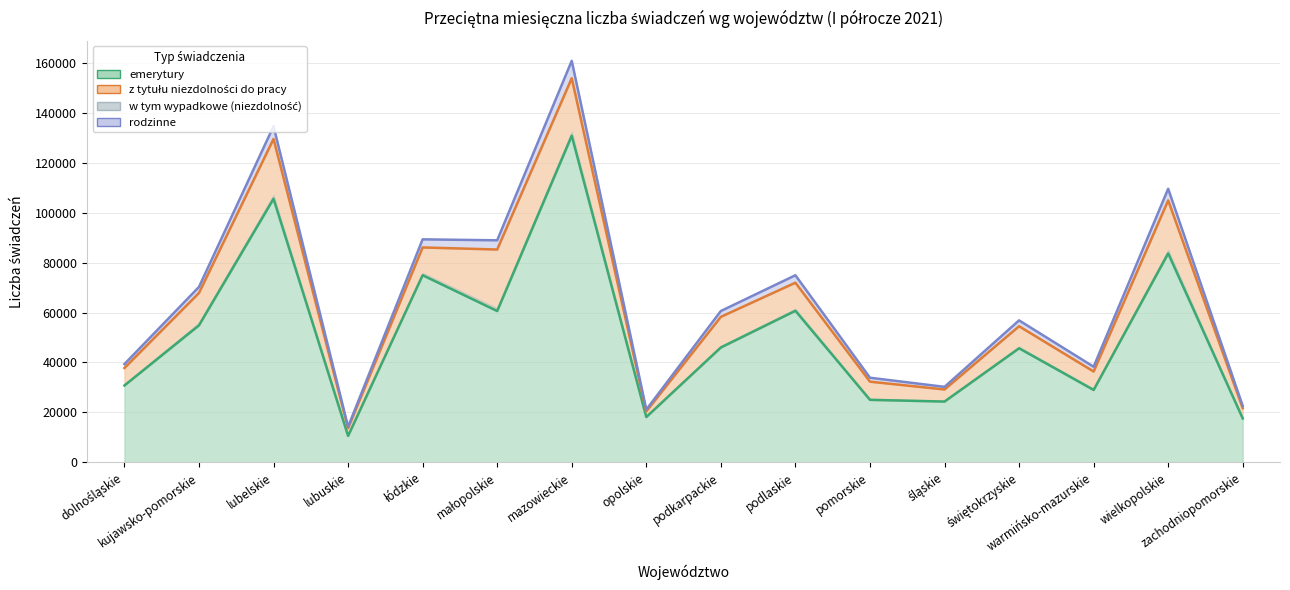

What is the label of the 9th point from the left?

podkarpackie